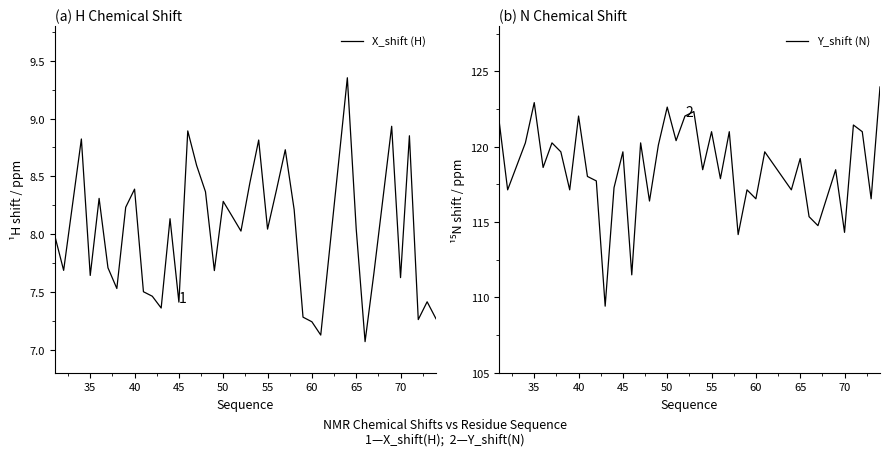

Reading left to right, list all the values displayed in this chart.

X_shift (H): 8.0	7.7	8.8	7.6	8.3	7.7	7.5	8.2	8.4	7.5	7.5	7.4	8.1	7.4	8.9	8.6	8.4	7.7	8.3	8.2	8.0	8.4	8.8	8.0	8.4	8.7	8.2	7.3	7.2	7.1	9.4	8.0	7.1	7.7	8.9	7.6	8.9	7.3	7.4	7.3
Y_shift (N): 121.9	117.1	120.3	122.9	118.6	120.3	119.7	117.1	122.0	118.0	117.7	109.4	117.3	119.7	111.5	120.3	116.4	120.1	122.6	120.4	122.0	122.3	118.5	121.0	117.9	121.0	114.2	117.1	116.5	119.7	117.1	119.2	115.4	114.8	118.5	114.3	121.4	121.0	116.5	124.0